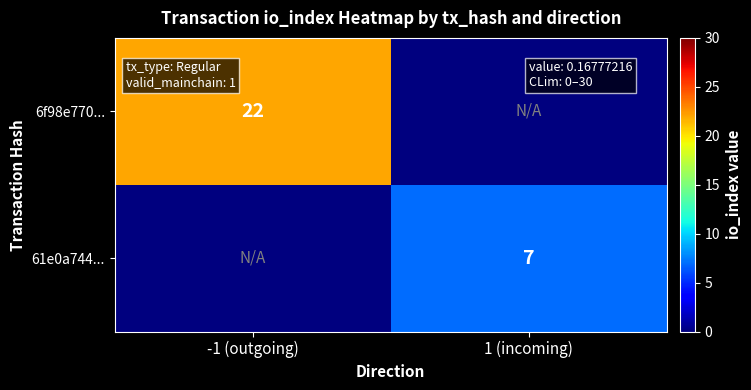

The 61e0a744... series shows 7 at 1 (incoming). True or false?

True